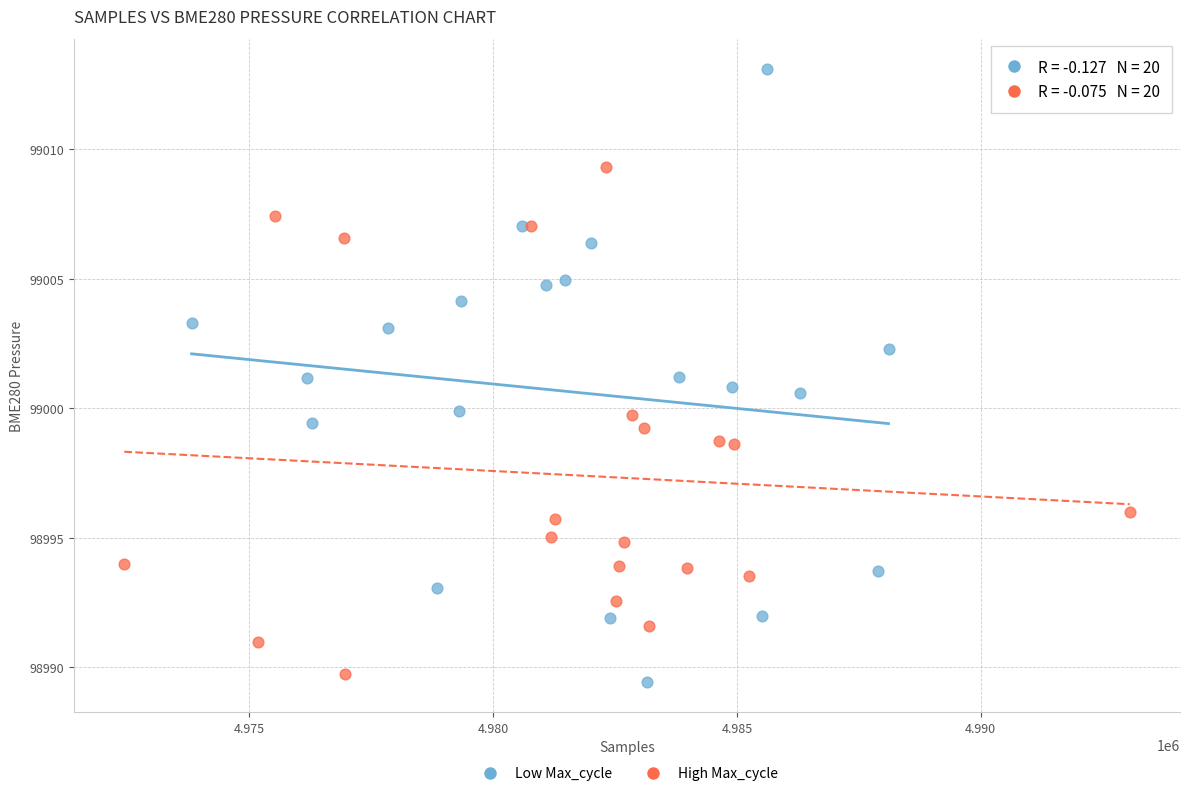

Which series has the largest Y range (max minus min)?

Low Max_cycle